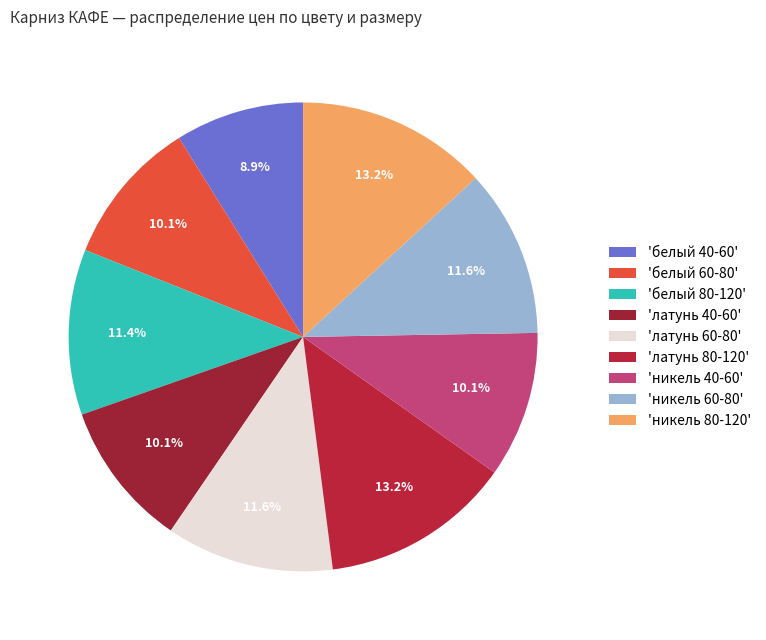

How many segments does this pie chart have?

9